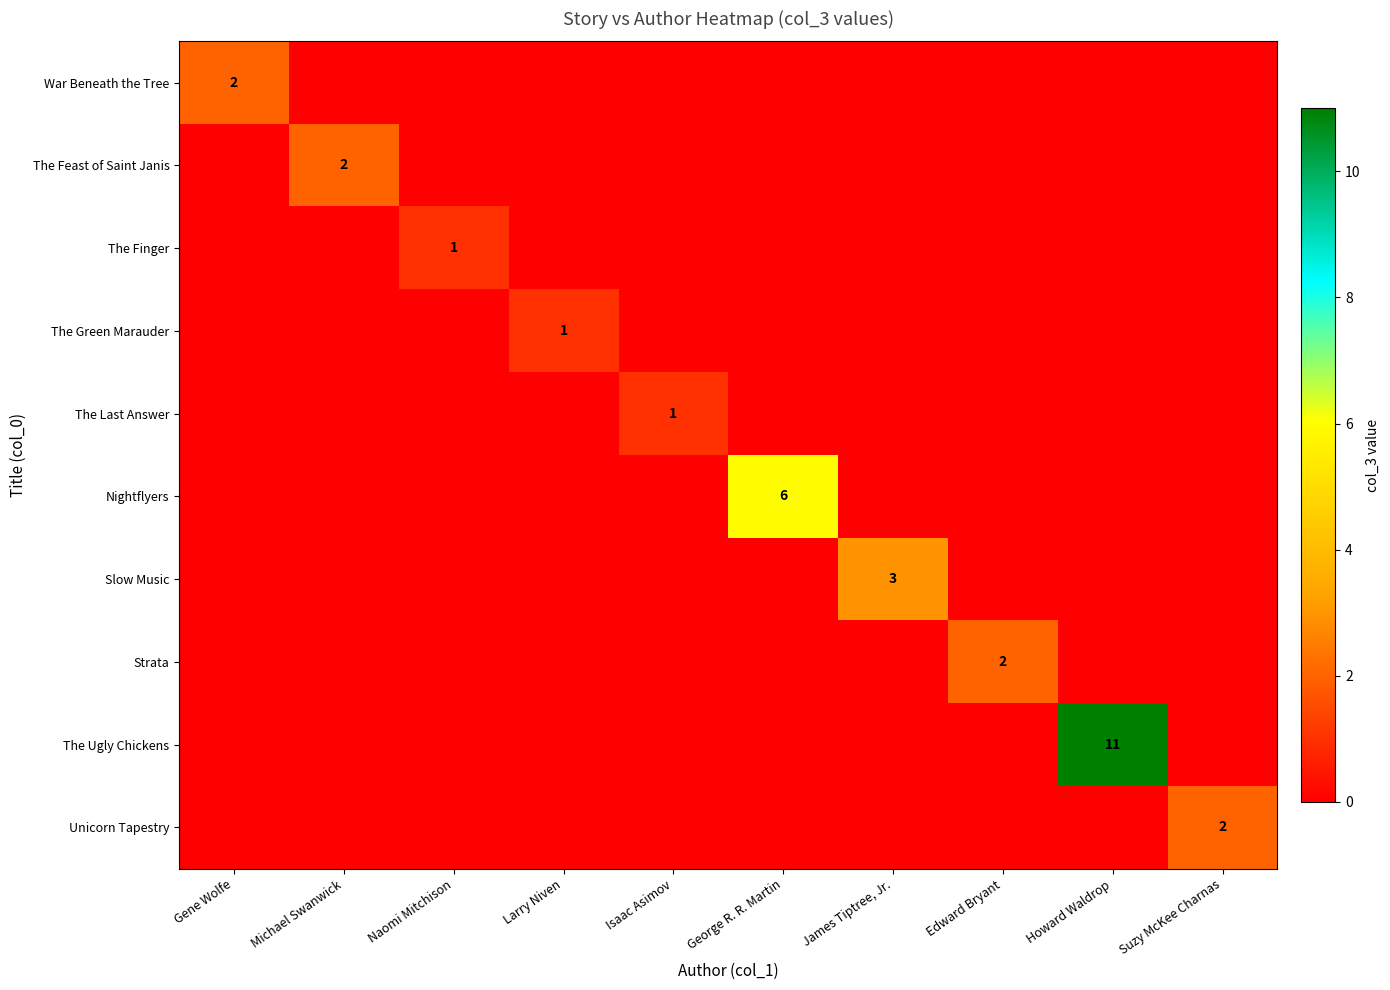

True or false: The Finger has a value of 1 at Larry Niven.

False